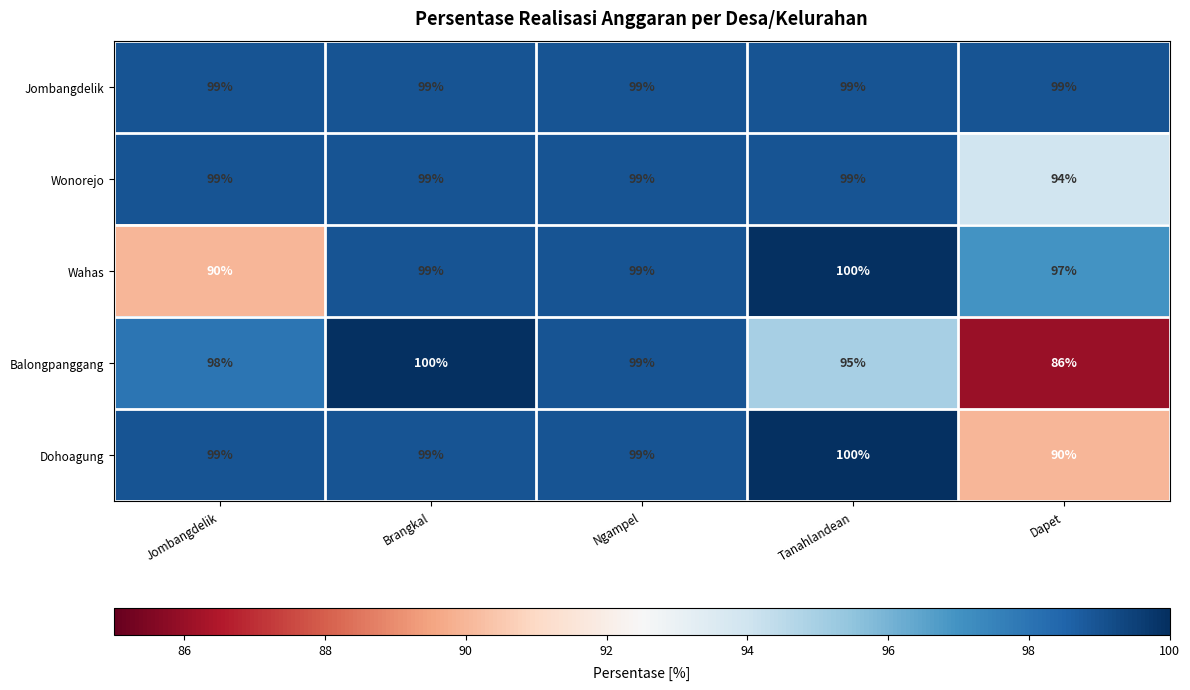

Which series has the largest range (max minus min)?

Balongpanggang